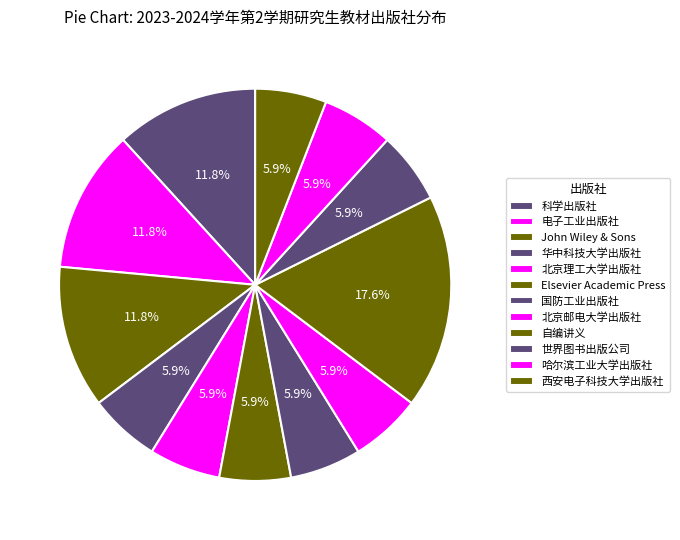

How many segments does this pie chart have?

12